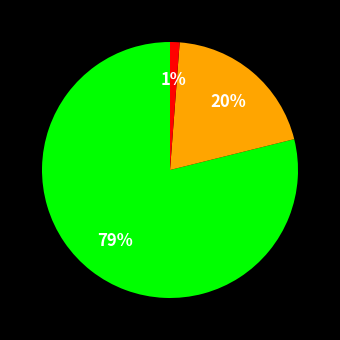

Is there a majority slice in this chart?

Yes